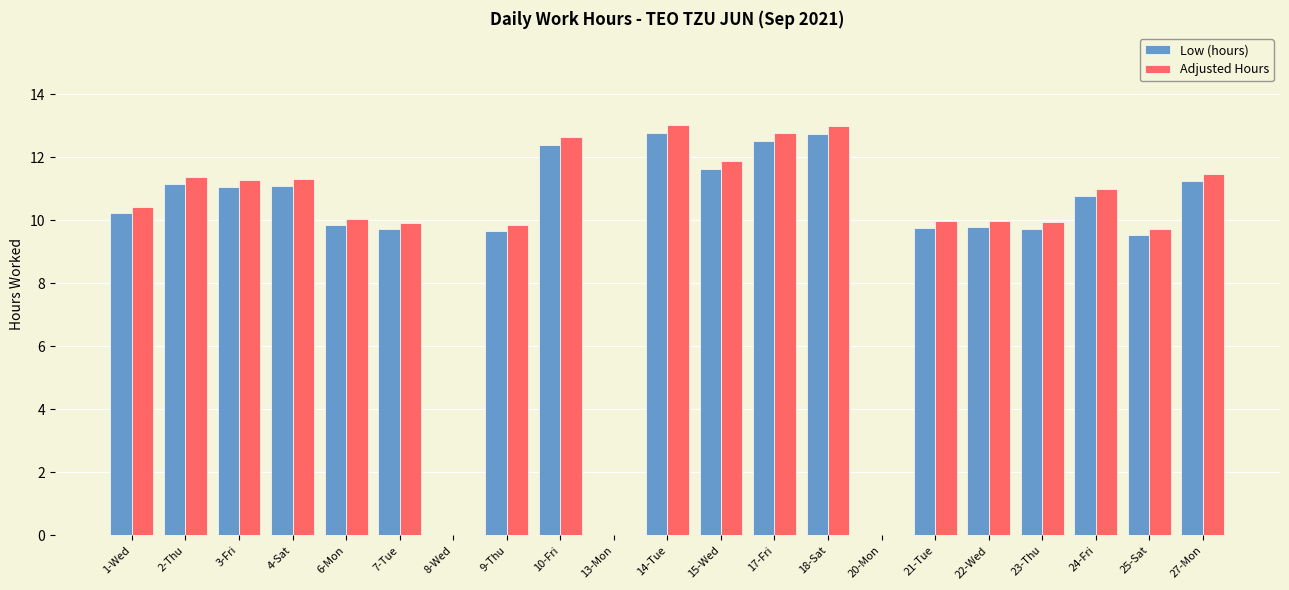

What is the sum of the Adjusted Hours values at 4-Sat and 6-Mon?

21.4